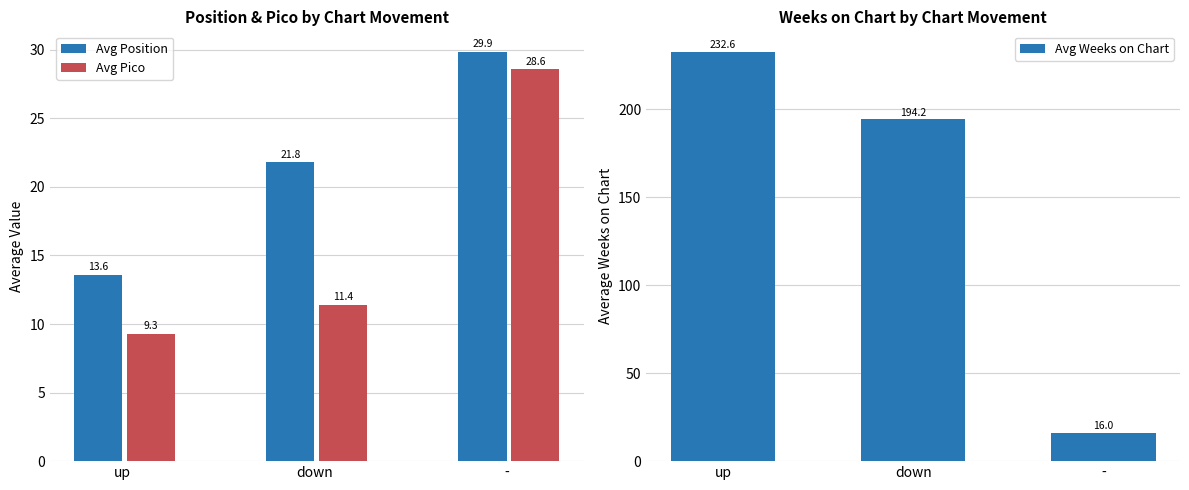

True or false: Avg Weeks on Chart has a value of 232.6 at up.

True